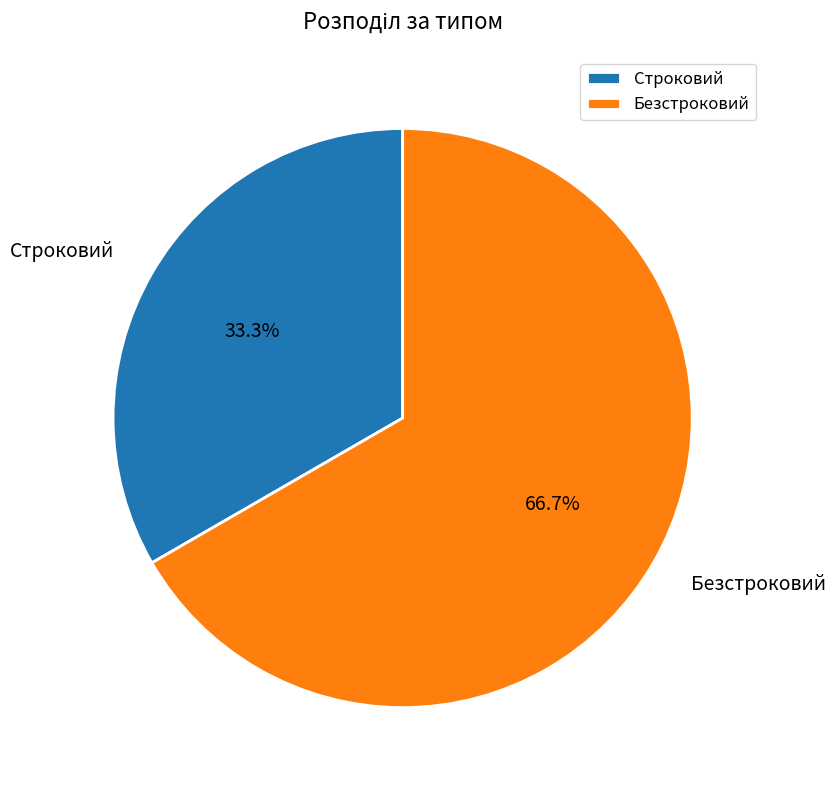

Rank the categories by value from highest to lowest.

Безстроковий, Строковий